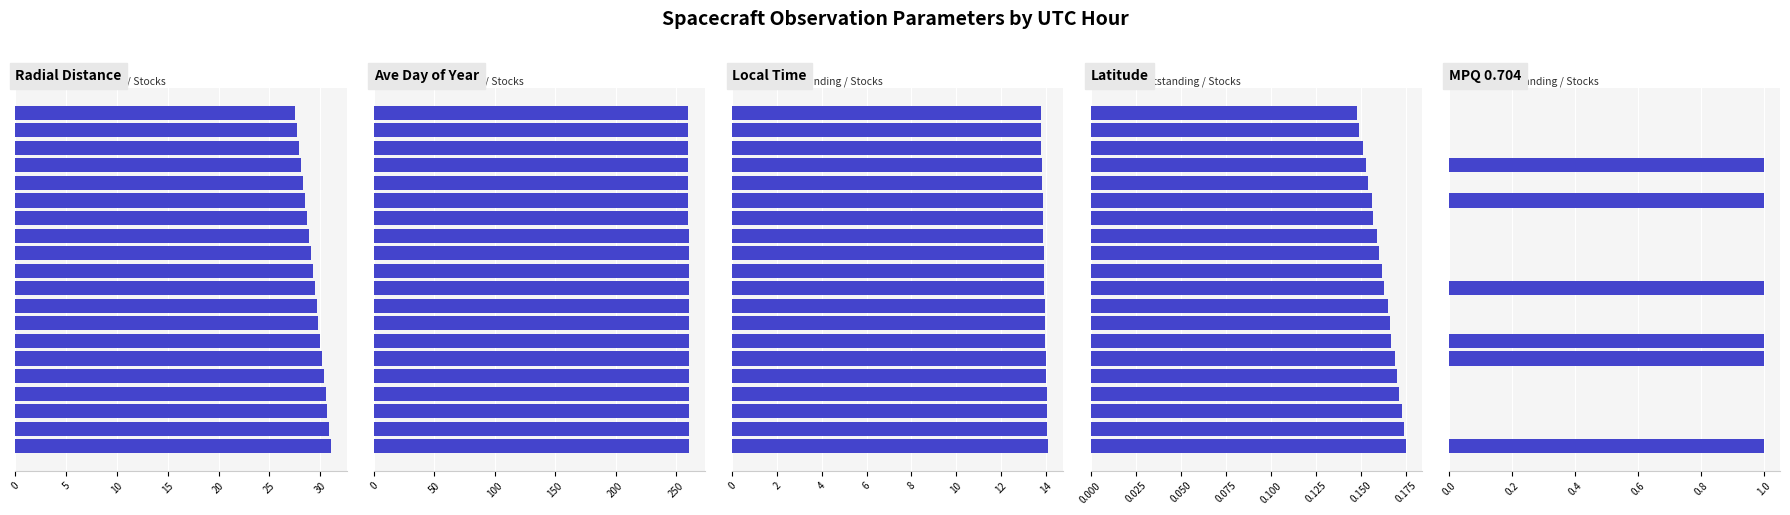

How many bars are there in total?

100